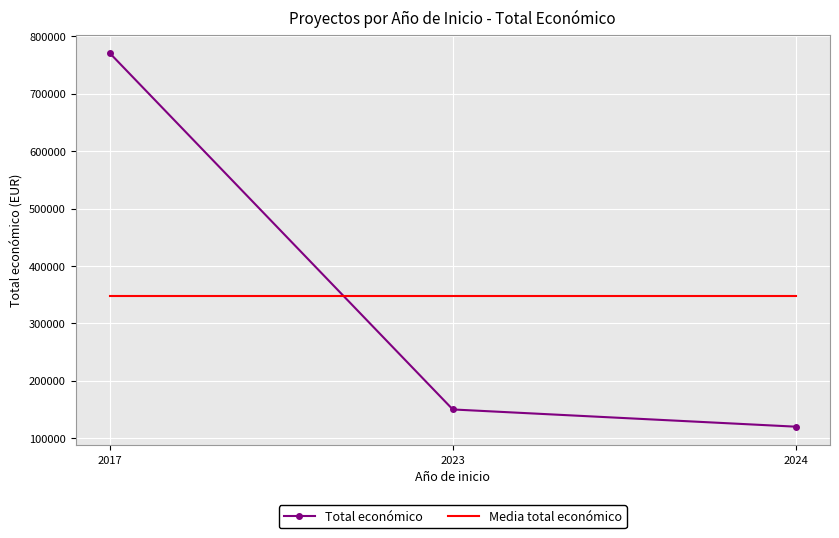

What is the maximum value for Total económico?

770739